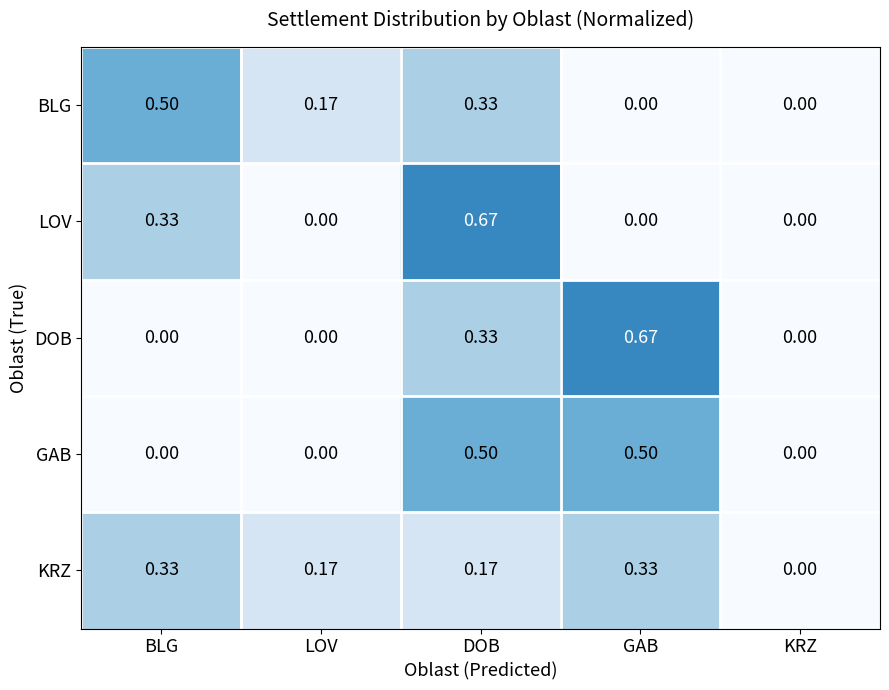

Is the value of LOV at KRZ greater than the value of DOB at DOB?

No